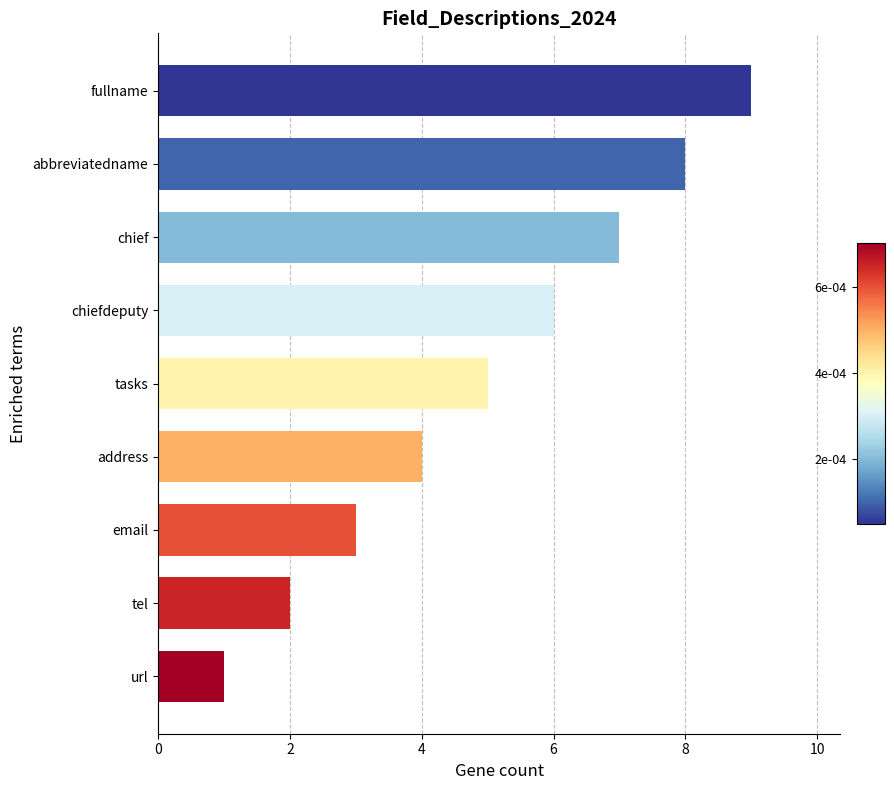

List the labels in order of value, largest first.

fullname, abbreviatedname, chief, chiefdeputy, tasks, address, email, tel, url